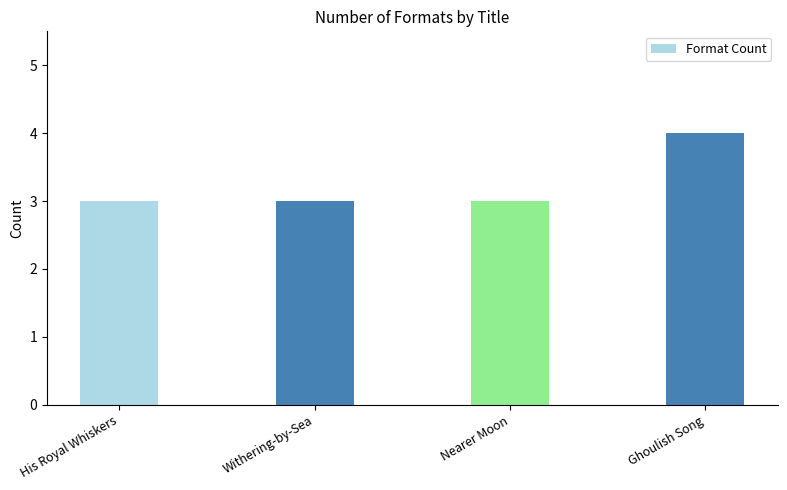

What is the ratio of the value at Withering-by-Sea to the value at His Royal Whiskers?

1.0